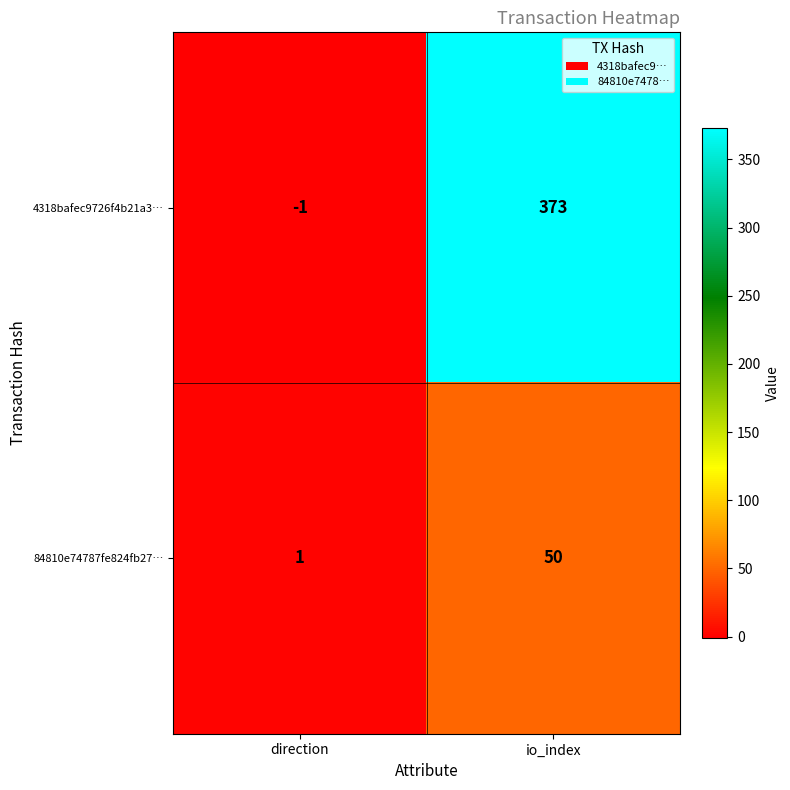

At how many categories does at least one series exceed 166?

1